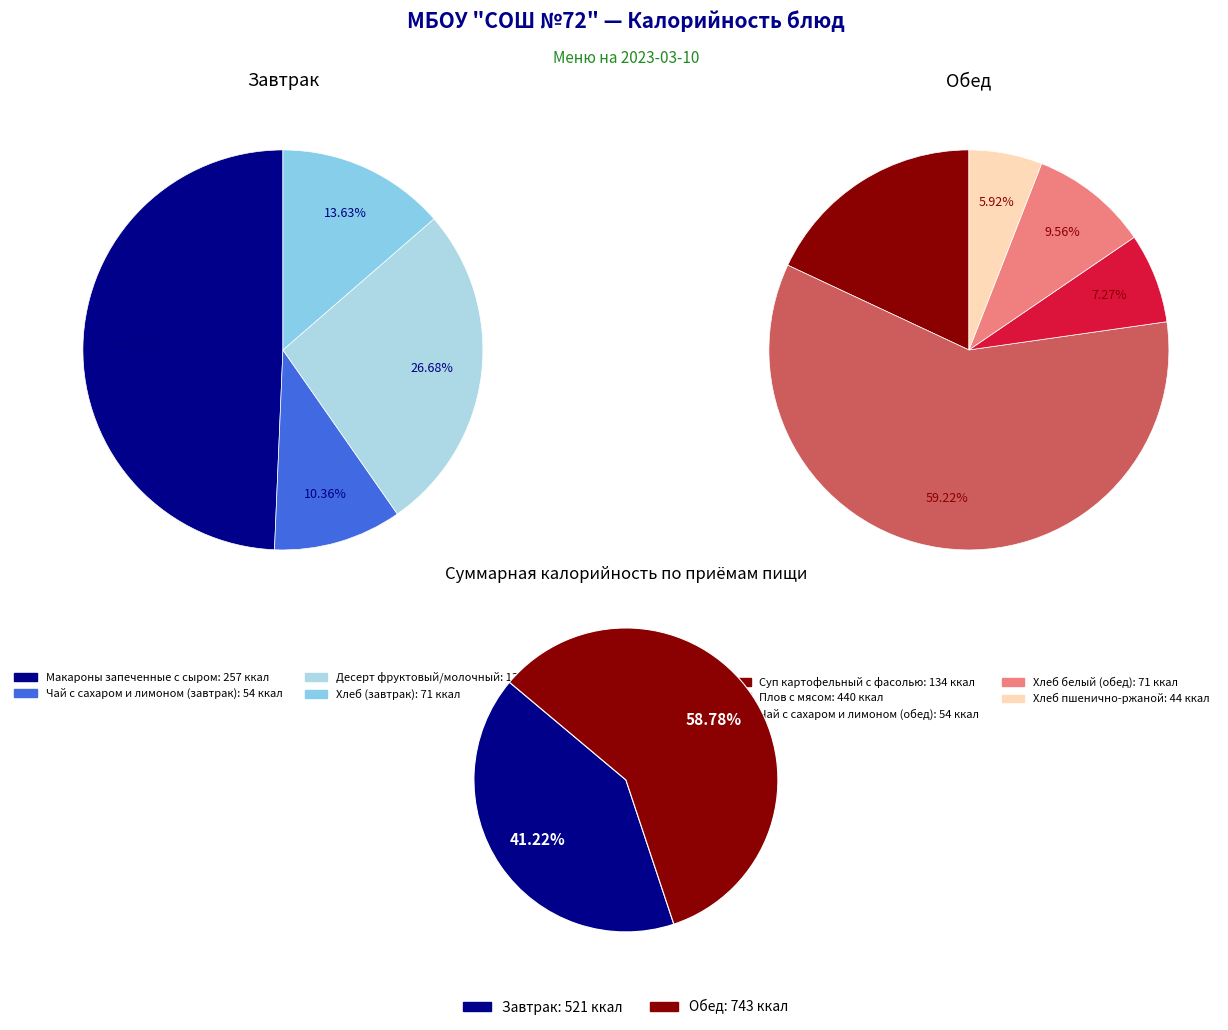

True or false: Макароны запеченные с сыром accounts for 55% of the total.

False